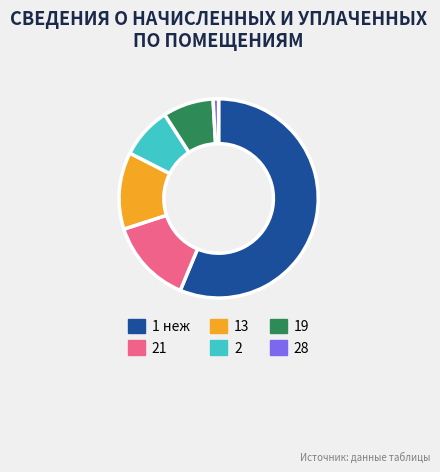

Between 1 неж and 28, which is larger?

1 неж